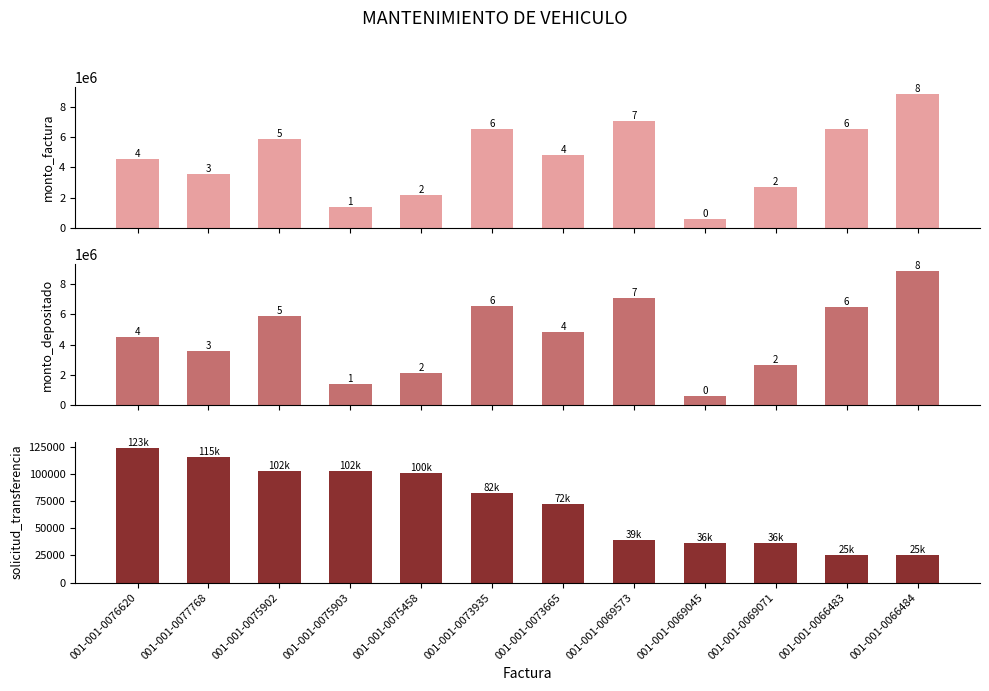

Reading left to right, extract all data points from this chart.

monto_factura: 4526725	3576427	5864393	1423704	2152468	6510744	4820350	7059620	616330	2680432	6501108	8833645
monto_depositado_proveedor: 4526725	3576427	5864393	1423704	2152468	6510744	4820350	7059620	616330	2680432	6501108	8833645
solicitud_transferencia: 123476	115094	102321	102321	100284	82331	72651	39098	36099	36099	25254	25254